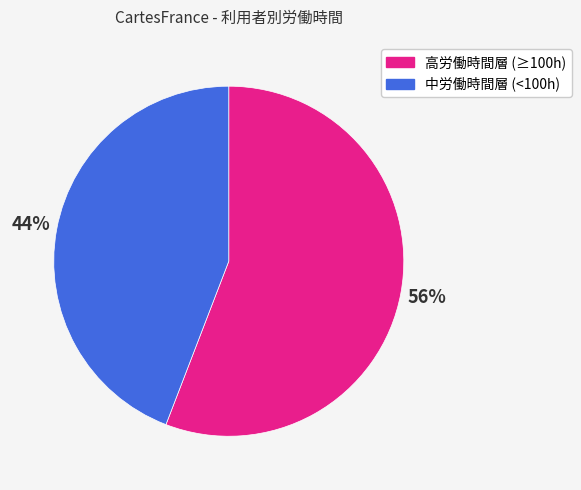

Which slice is the smallest?

中労働時間層 (<100h)